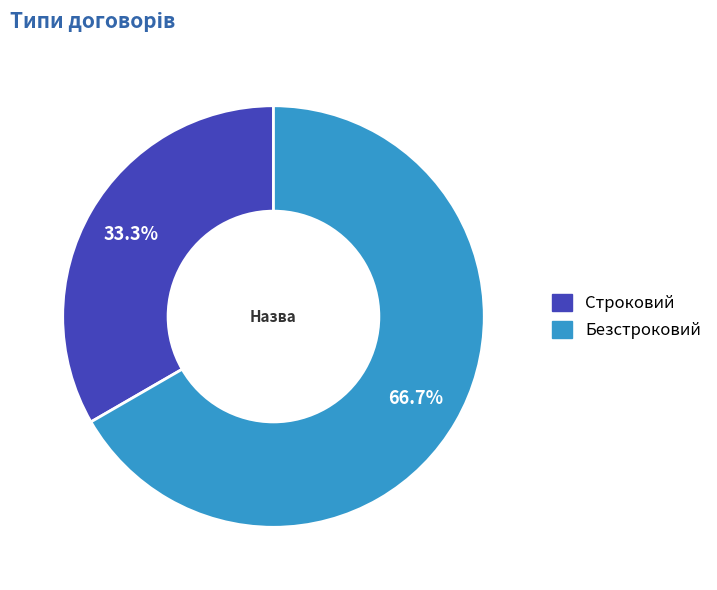

To the nearest percent, what is the combined percentage of Строковий and Безстроковий?

100%